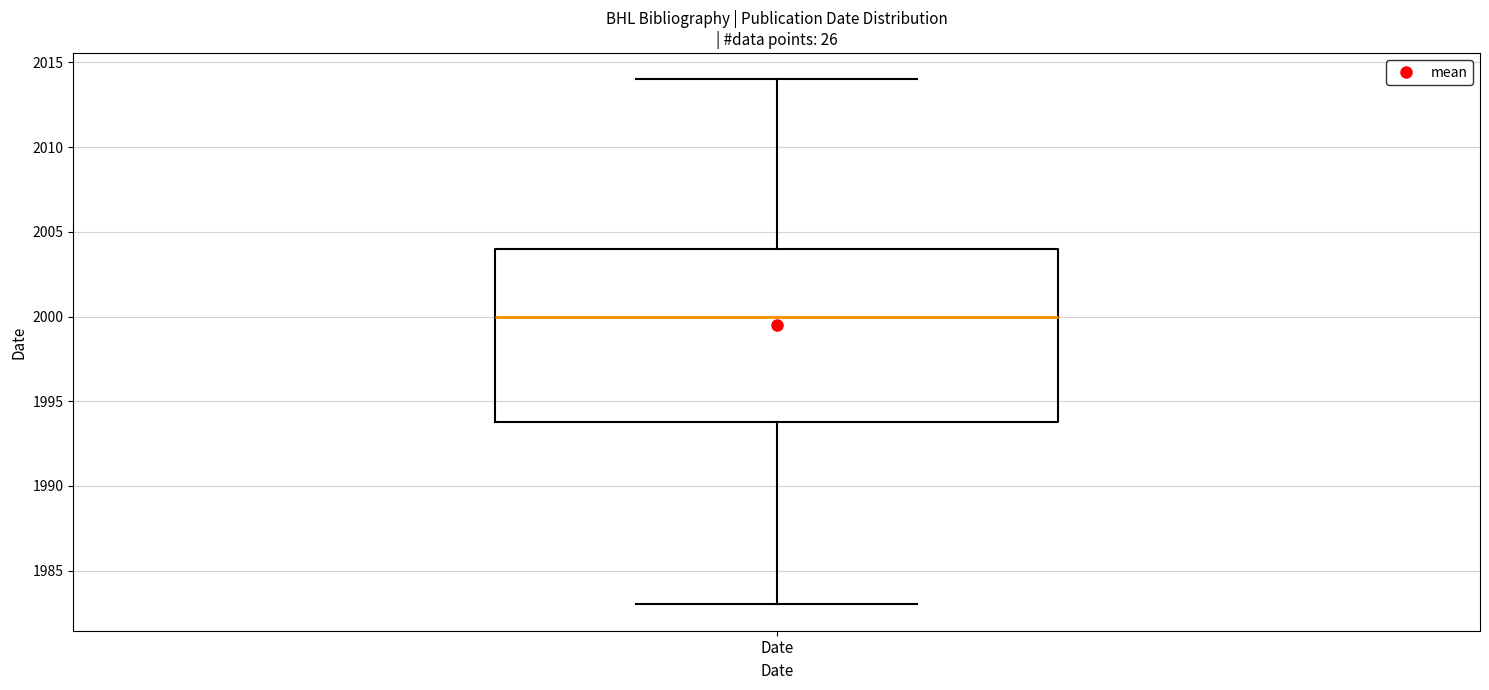

Read this box plot against the y-axis: the position of the median line, the range covered by the box, and the ends of both whiskers. The values are not printed on the chart, so give them approximately, as read against the axis.

median 2000, box 1994 to 2004, whiskers 1983 to 2014